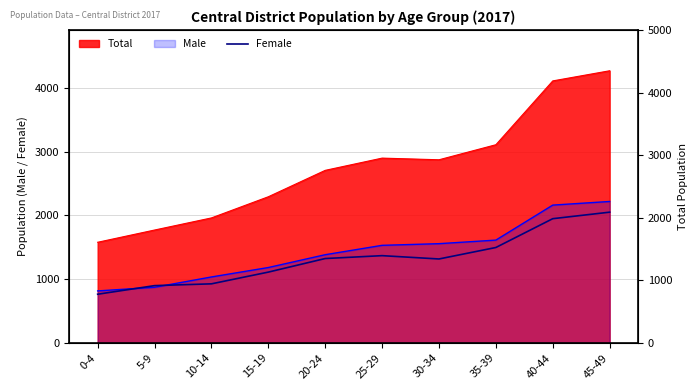

What is the value of the 2nd point from the left?

898